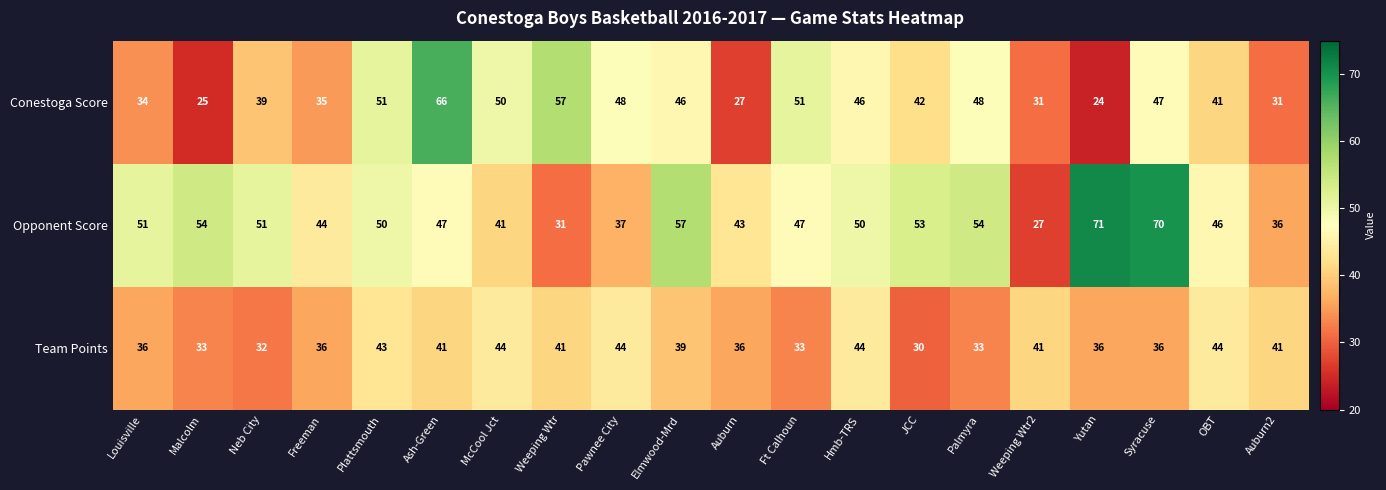

What is the difference between the maximum and minimum values in the Conestoga Score series?

42